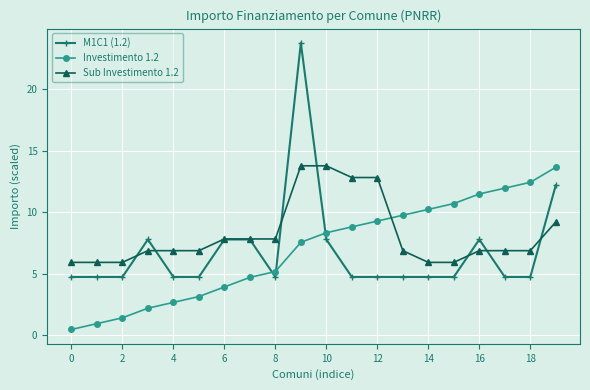

What is the lowest value of the M1C1 (1.2) series?

4.7